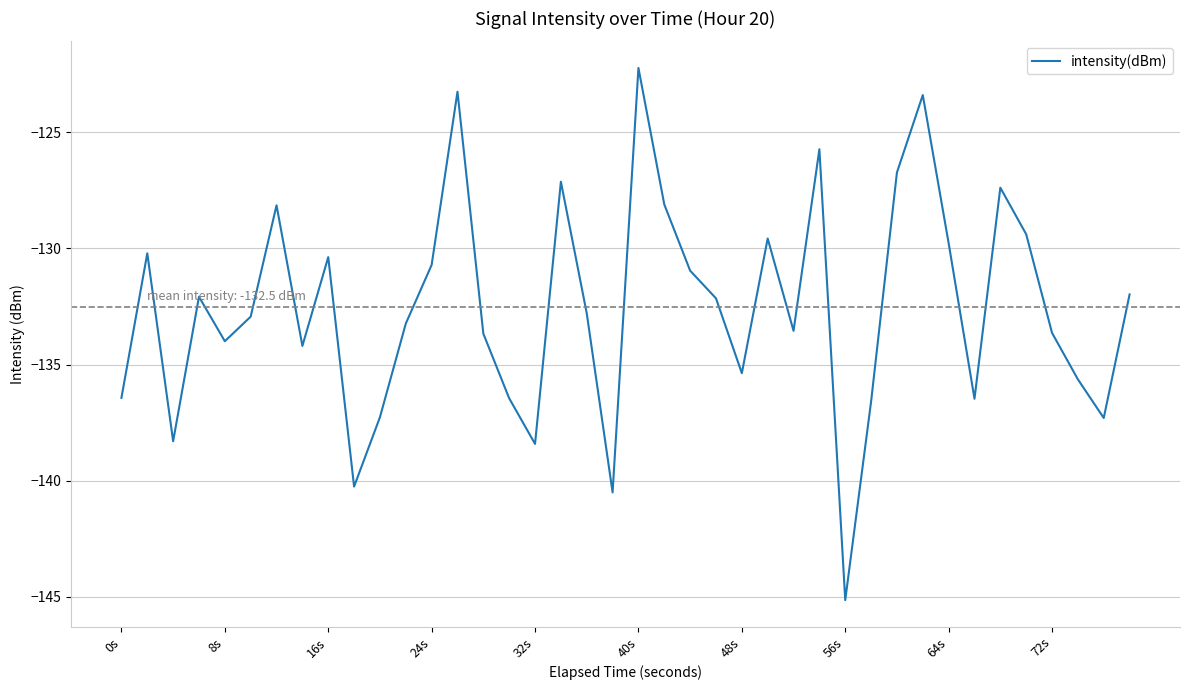

What is the smallest value displayed?

-145.1